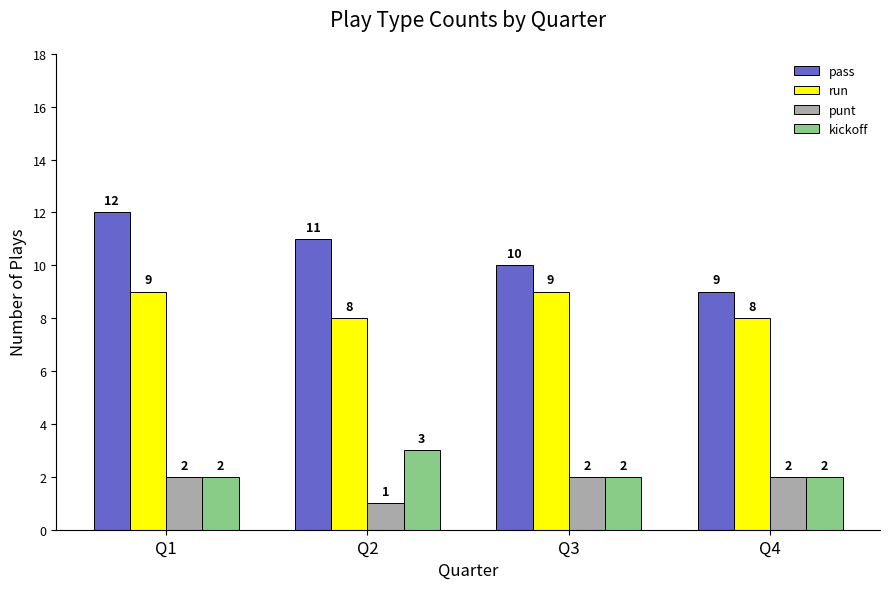

At how many categories does at least one series exceed 7?

4